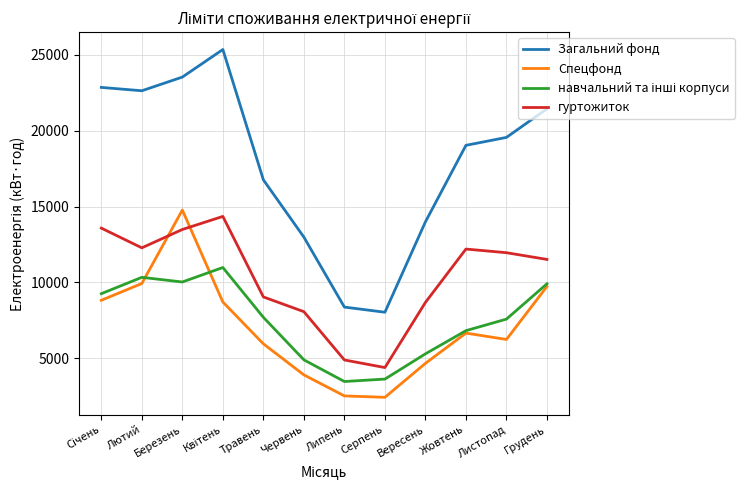

What is the smallest value displayed?

2441